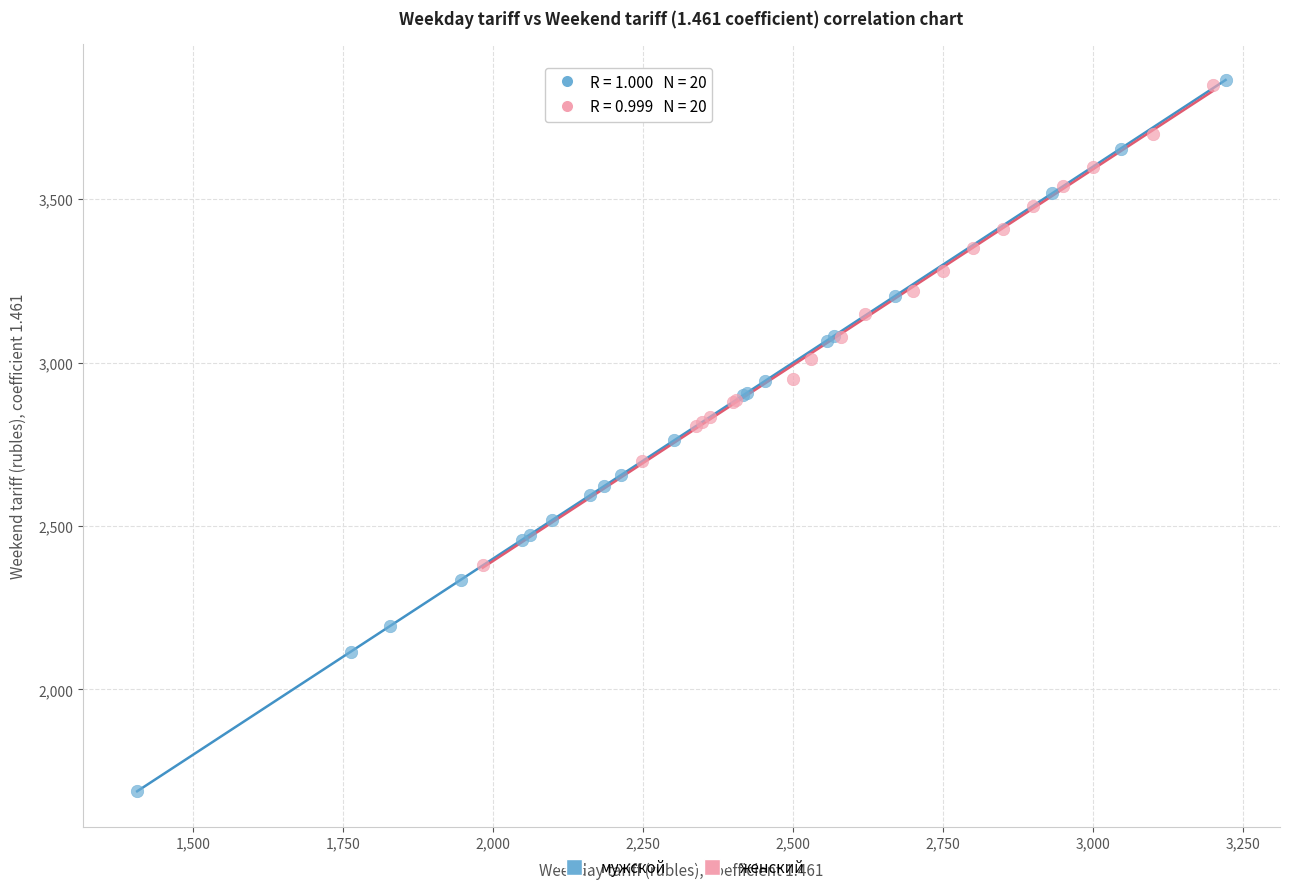

Which series has the widest spread of Y values?

мужской